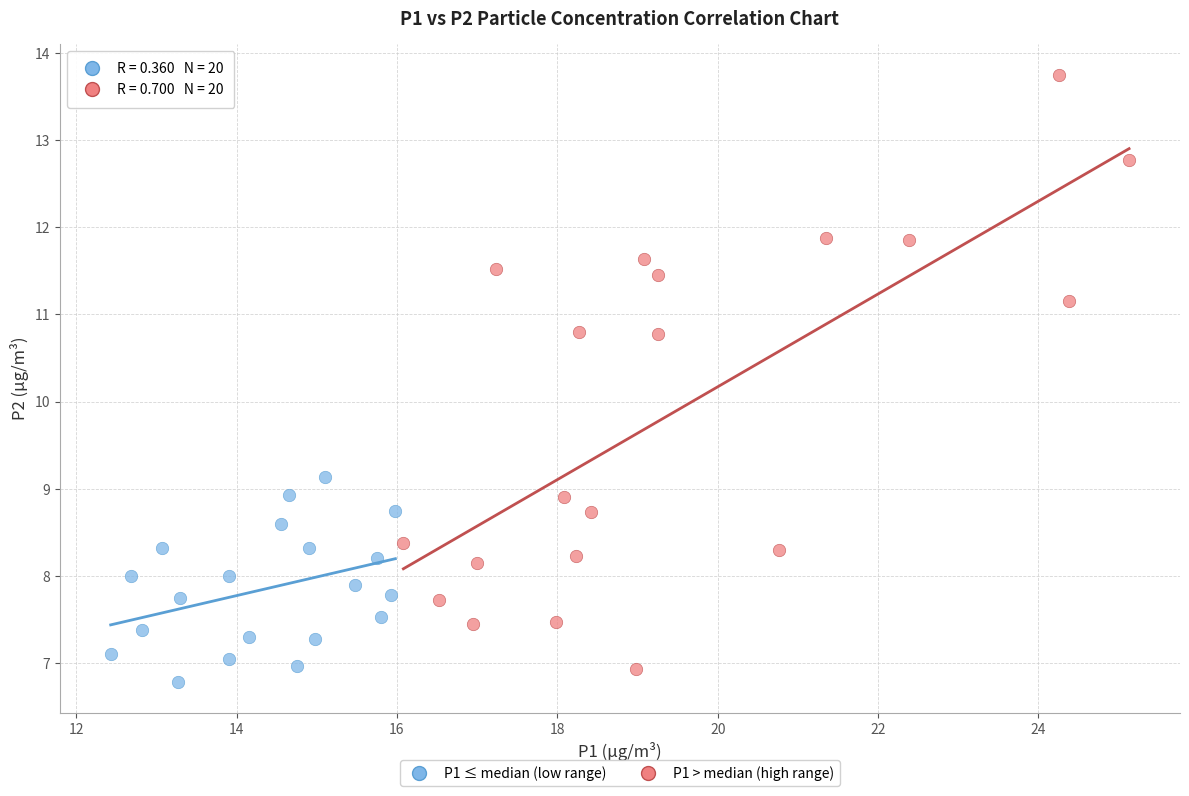

Which series reaches the minimum Y coordinate?

P1 ≤ median (low range)